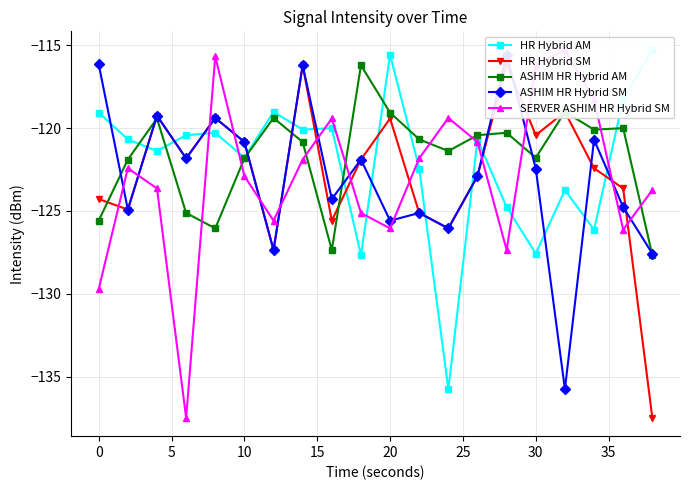

What is the sum of all HR Hybrid SM values?

-2454.2